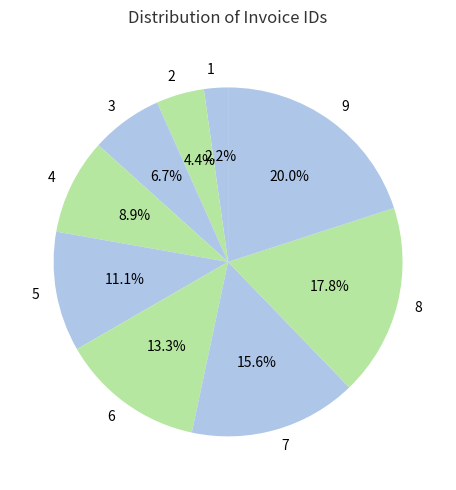

The 4 slice represents 1% of the pie. True or false?

False